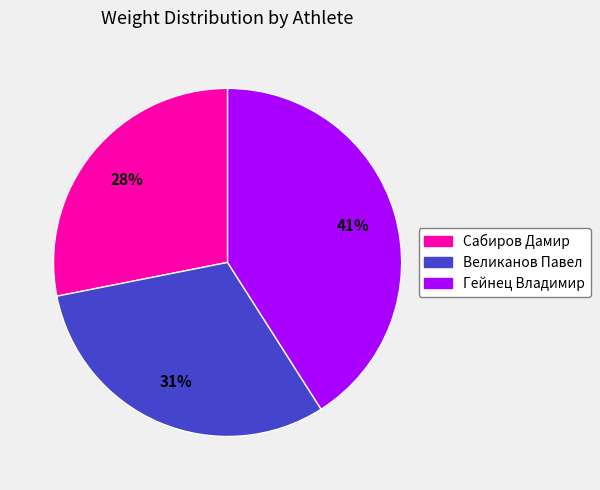

Which category has the smallest portion of the pie?

Сабиров Дамир